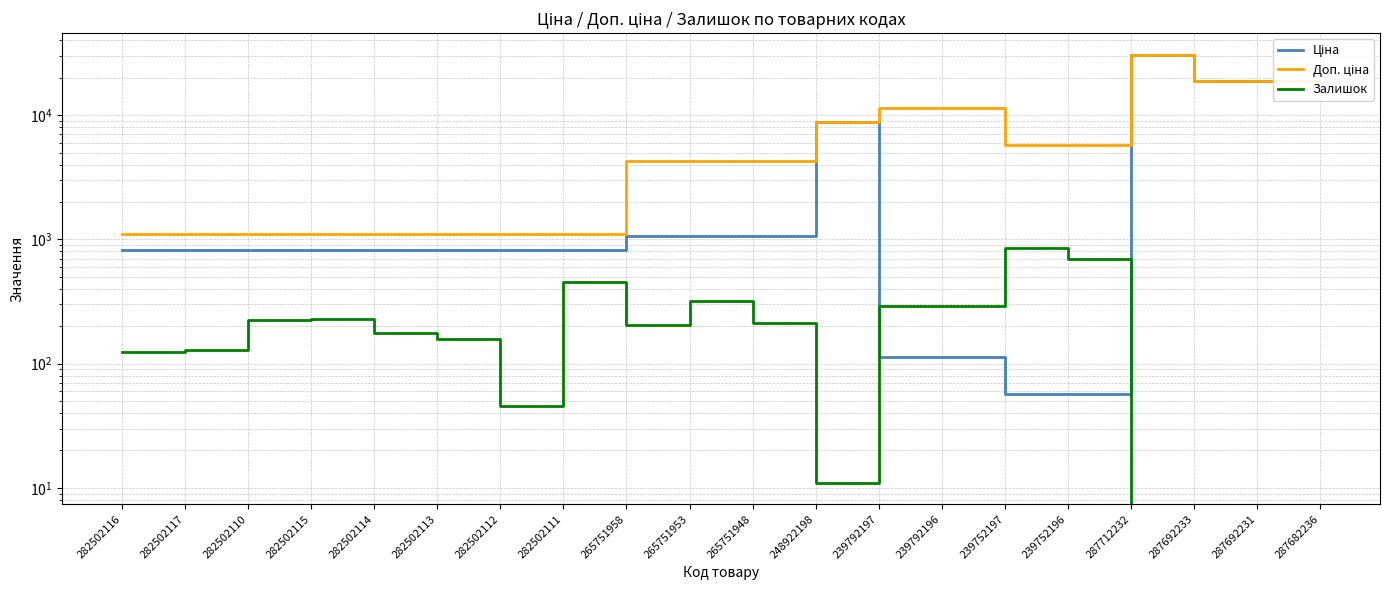

What is the value of the Ціна point at the 18th from the left?

18796.8